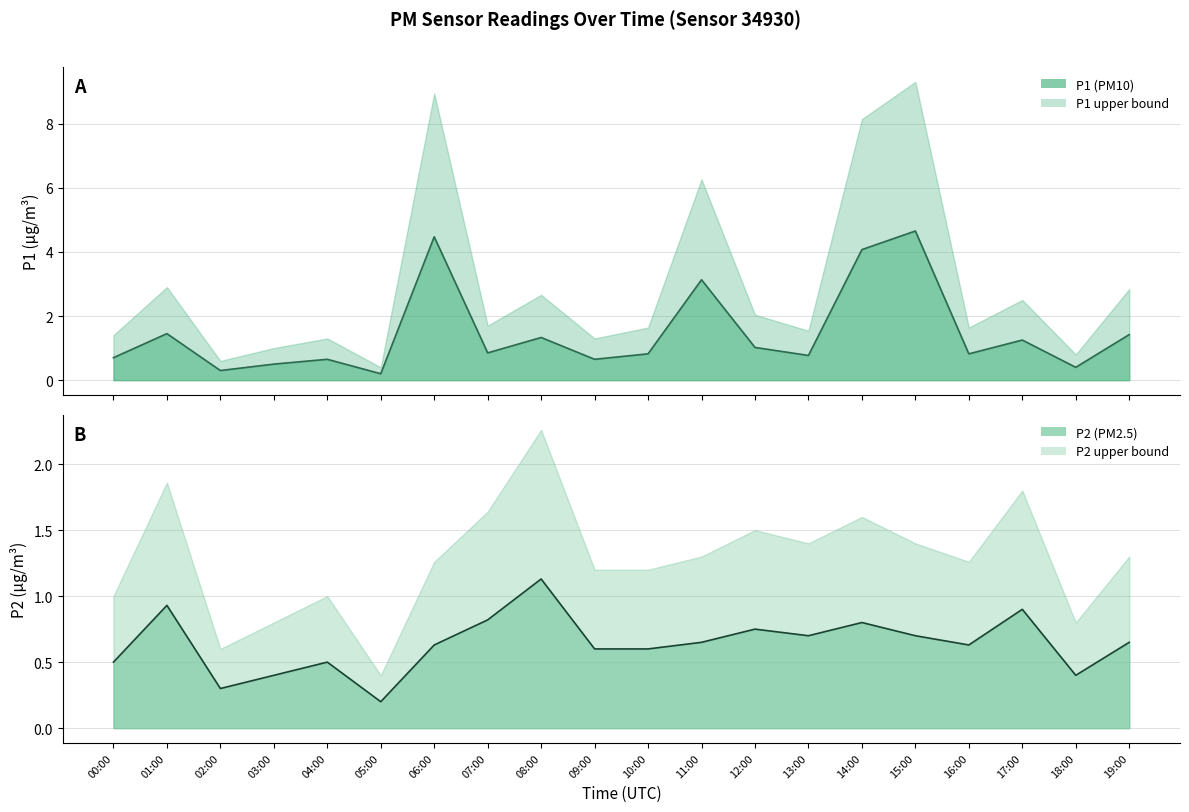

The value of P1 at 10:00 is 0.8. True or false?

True